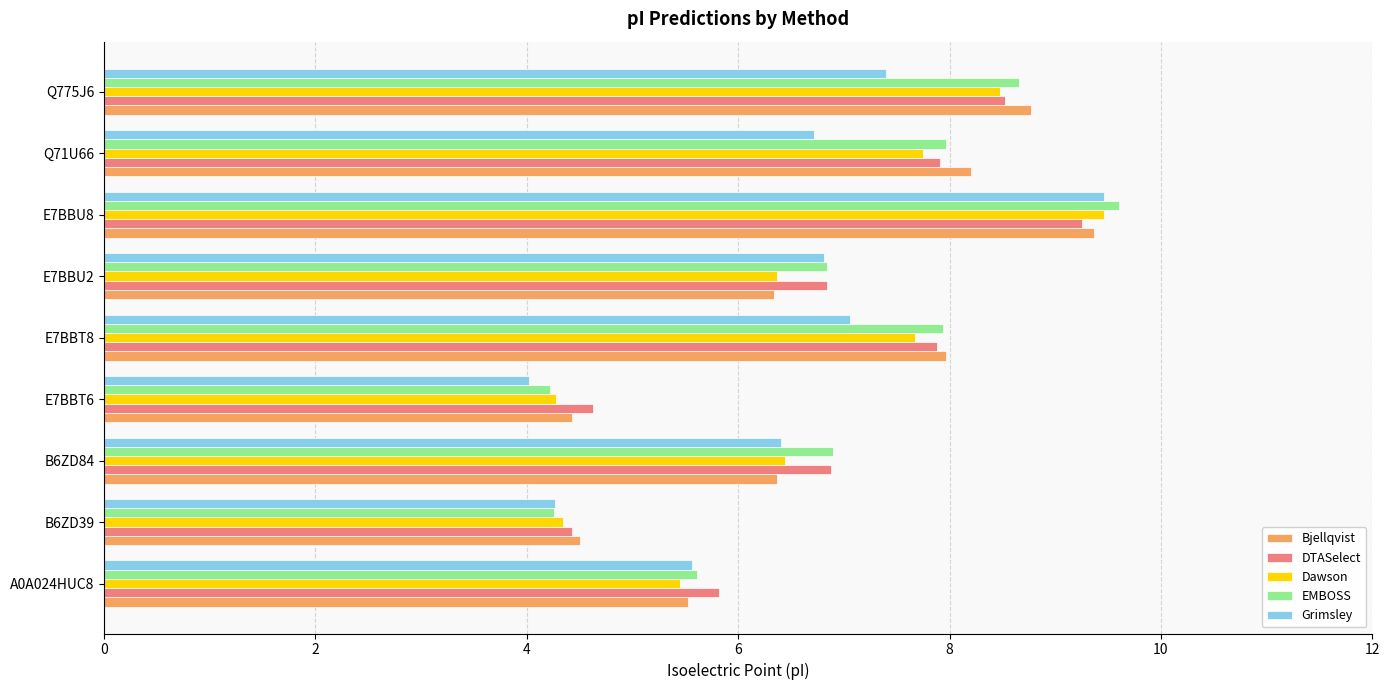

What is the total value across all series at A0A024HUC8?

28.0